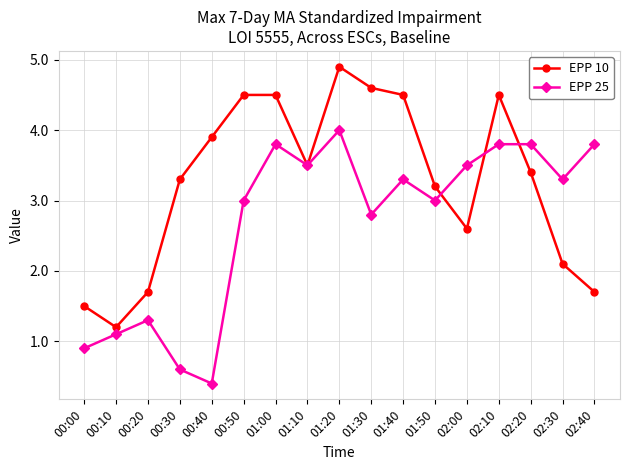

What is the sum of the EPP 10 values at 02:00 and 00:50?

7.1